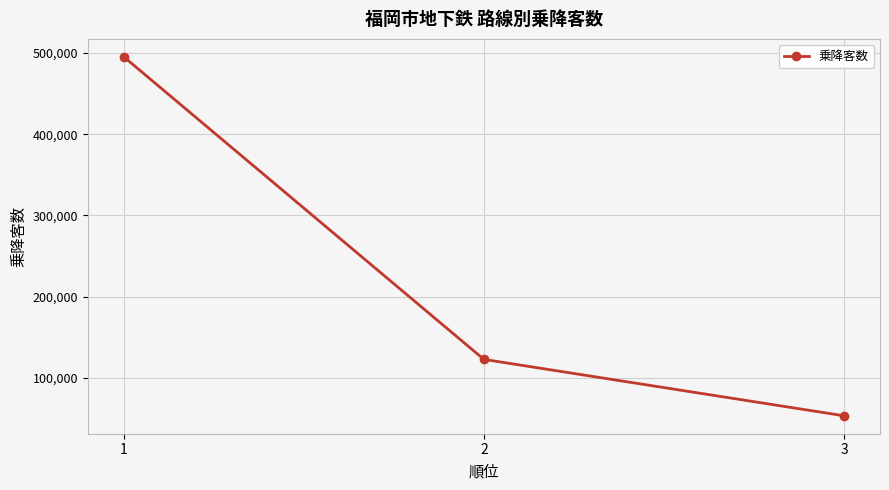

What is the value of the 1st point from the left?

495344